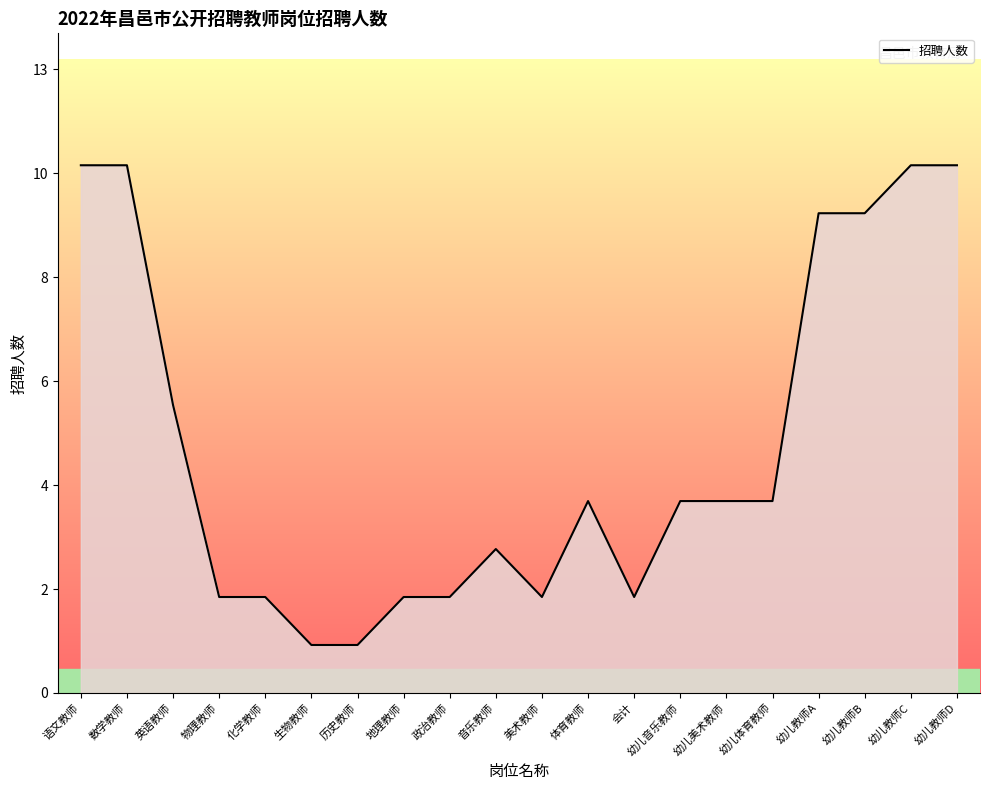

How many interior local valleys (lower than both neighbors) does the data have?

2